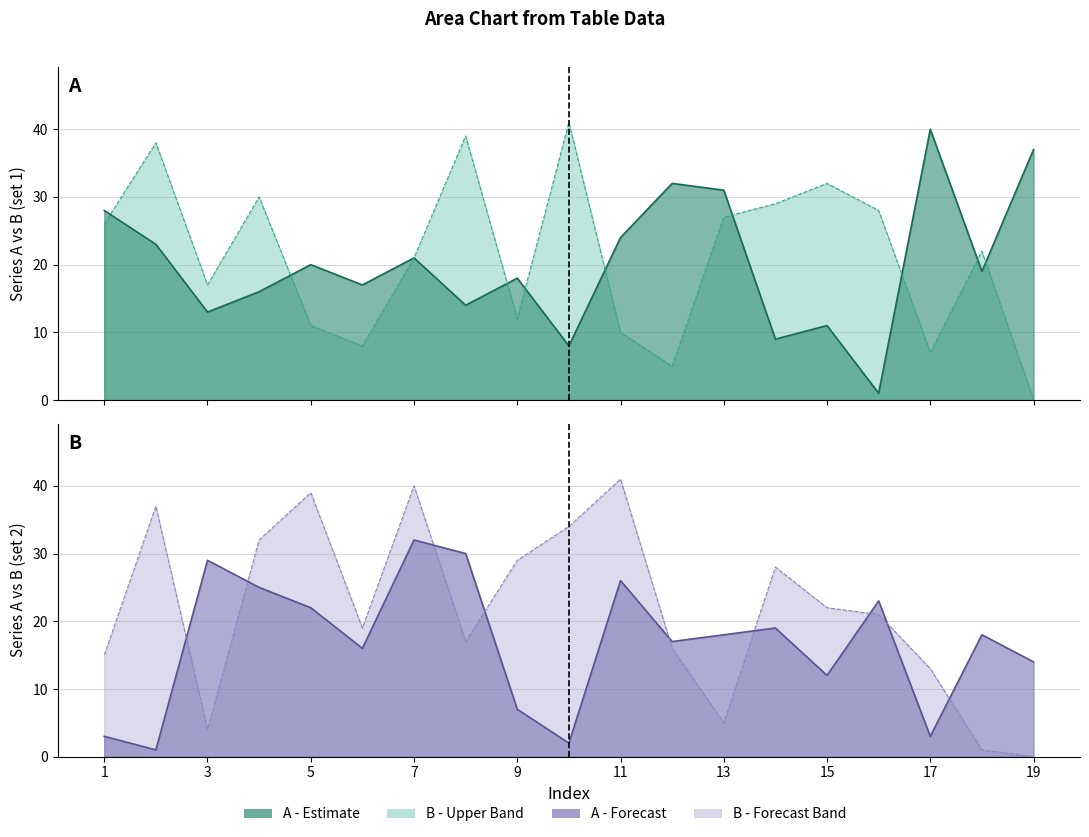

What is the sum of the A_col1 values at 15 and 5?

31